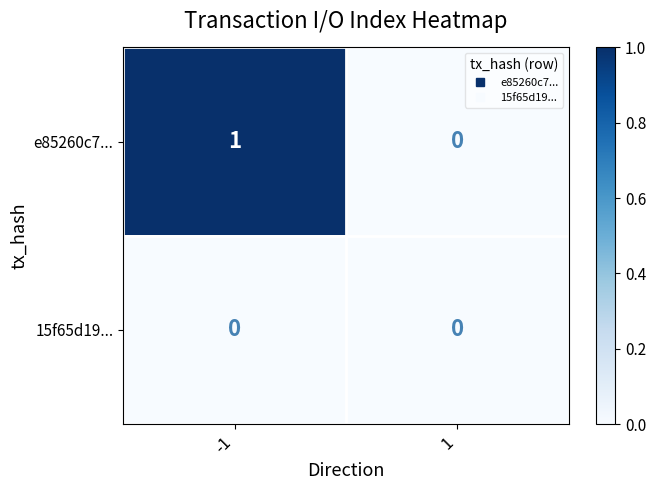

Which series changed the most between -1 and 1?

e85260c7...